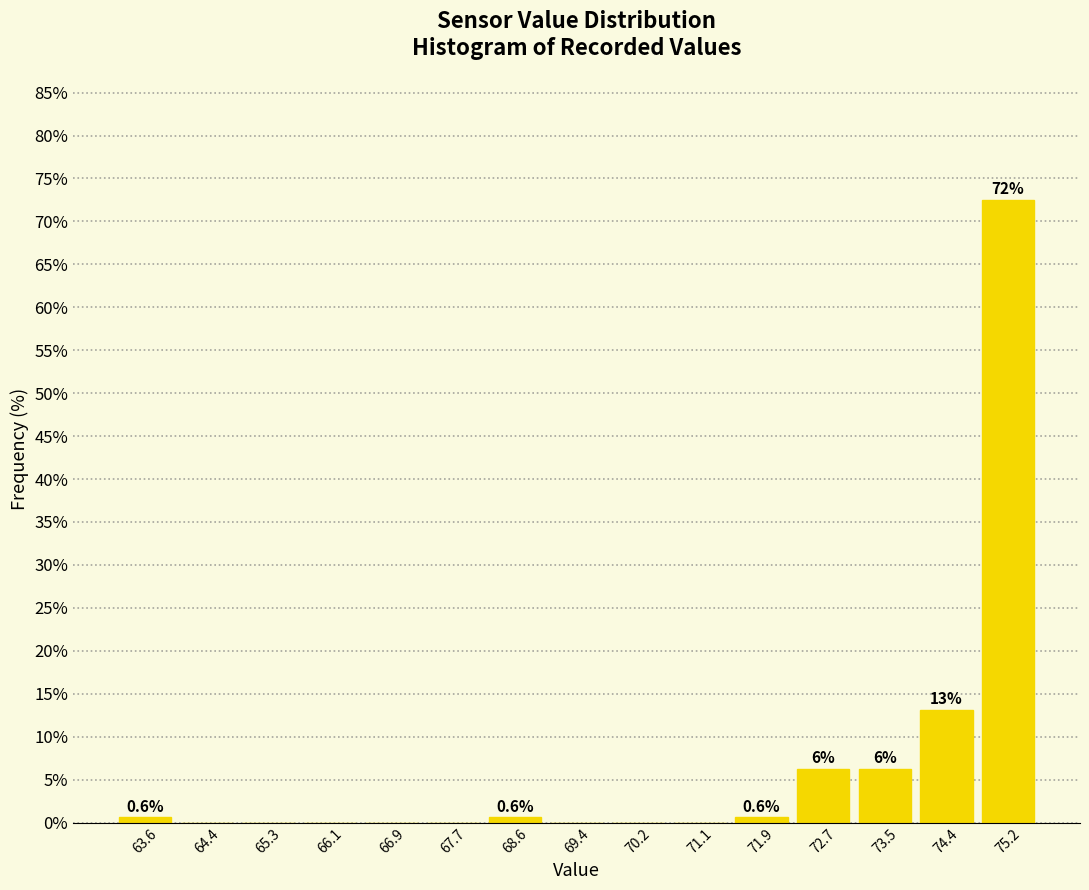

Over which range of the x-axis is the bar tallest?

74.8 to 75.6